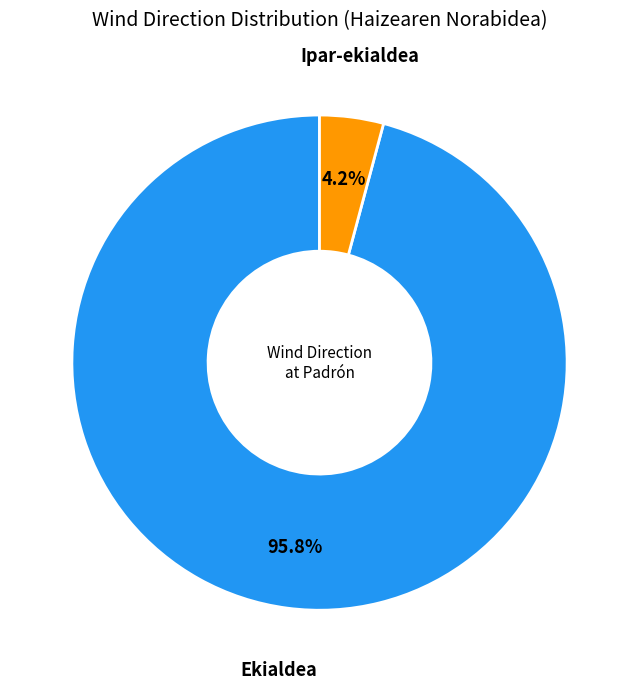

Is there any slice that represents more than half of the pie?

Yes